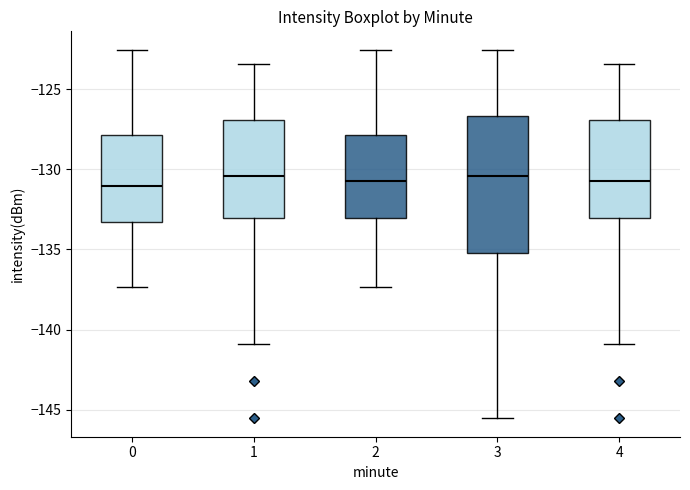

Comparing the boxes themselves (not the whiskers), which one is the tallest?

3